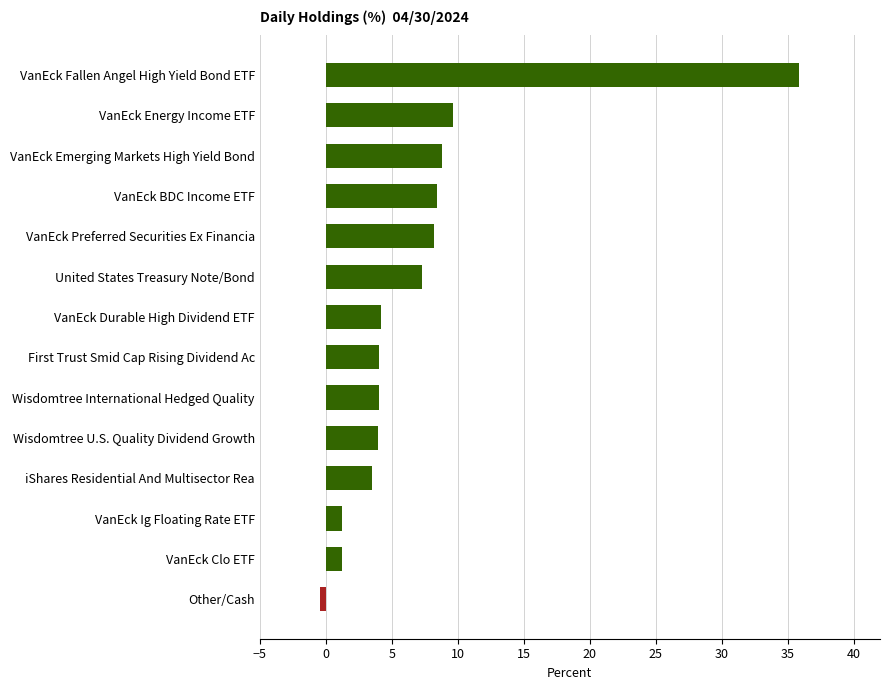

Which label corresponds to the largest value in the chart?

VanEck Fallen Angel High Yield Bond ETF